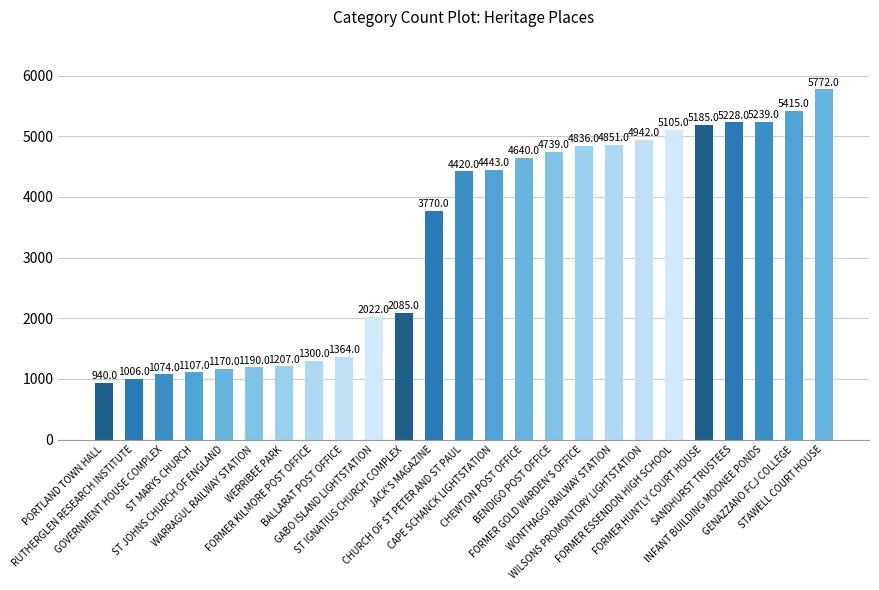

What is the sum of all values?

83050